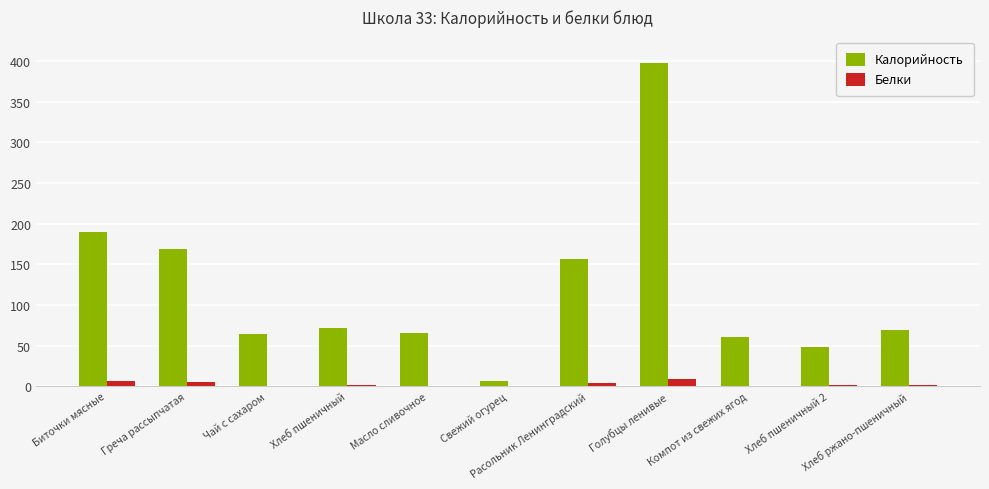

What is the difference between the Калорийность values at Масло сливочное and Голубцы ленивые?

332.0